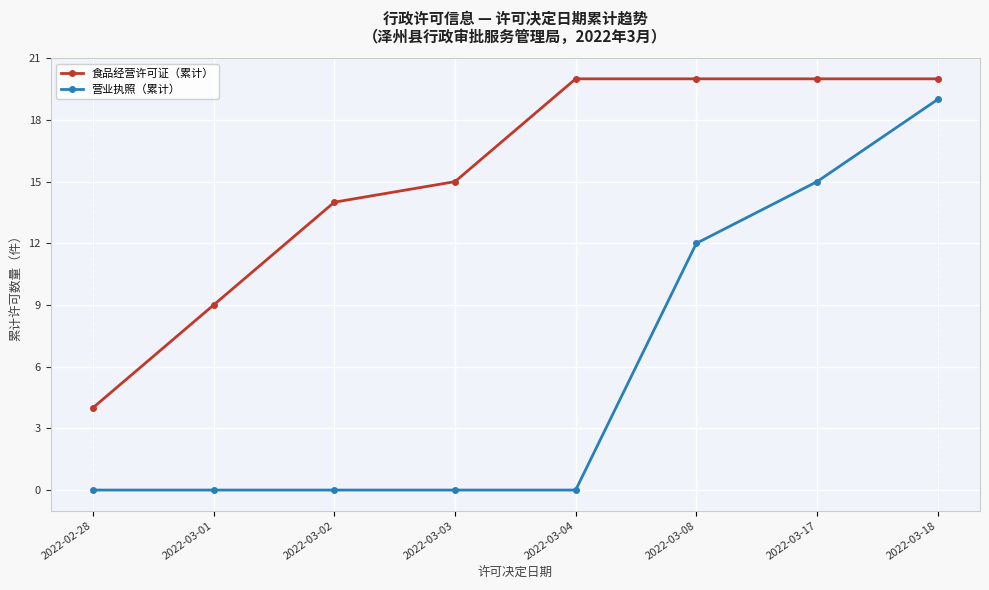

What is the maximum value shown in the chart?

20